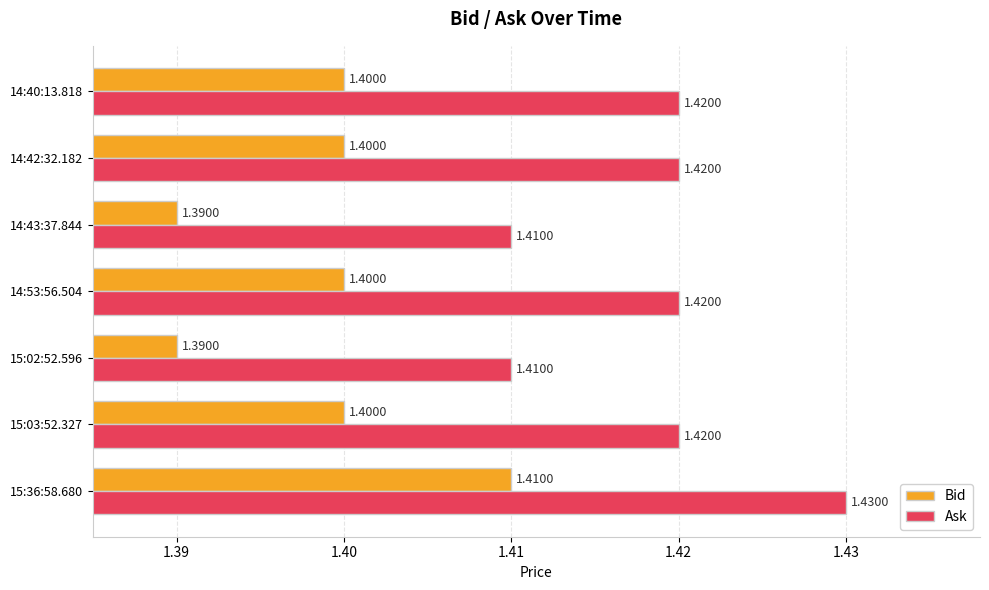

What is the sum of the Ask values at 14:40:13.818 and 14:53:56.504?

2.8